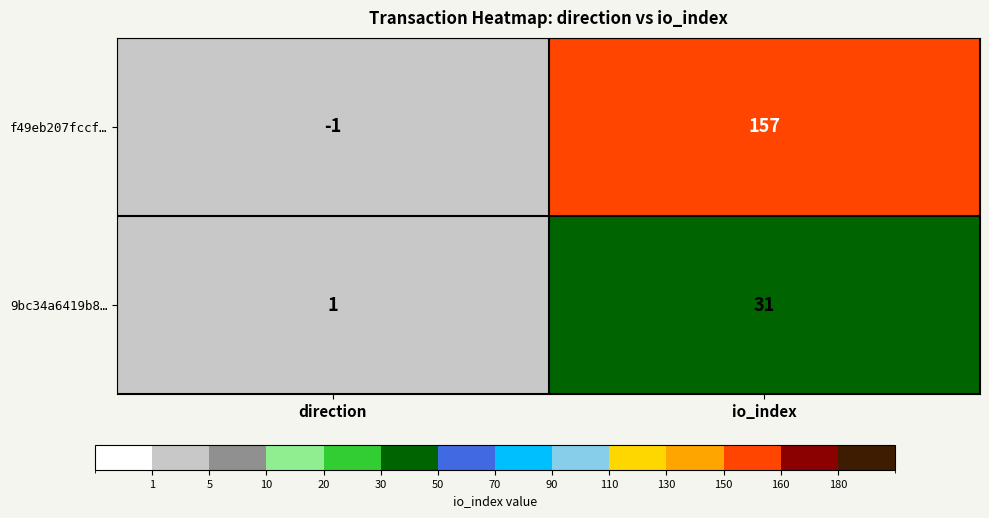

At which category does the chart reach its peak across all series?

io_index